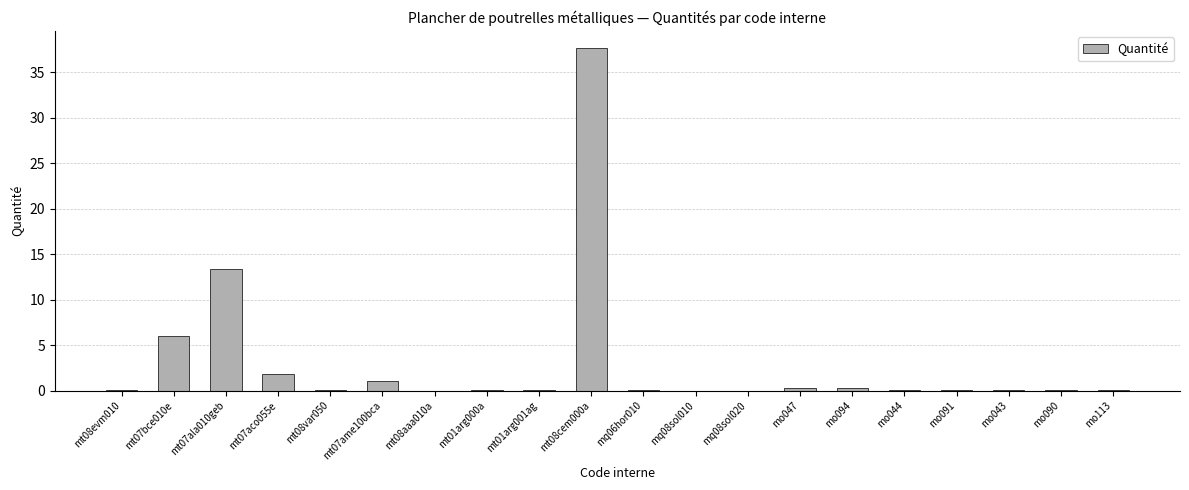

True or false: the data shows 0.0 at mq08sol010.

True